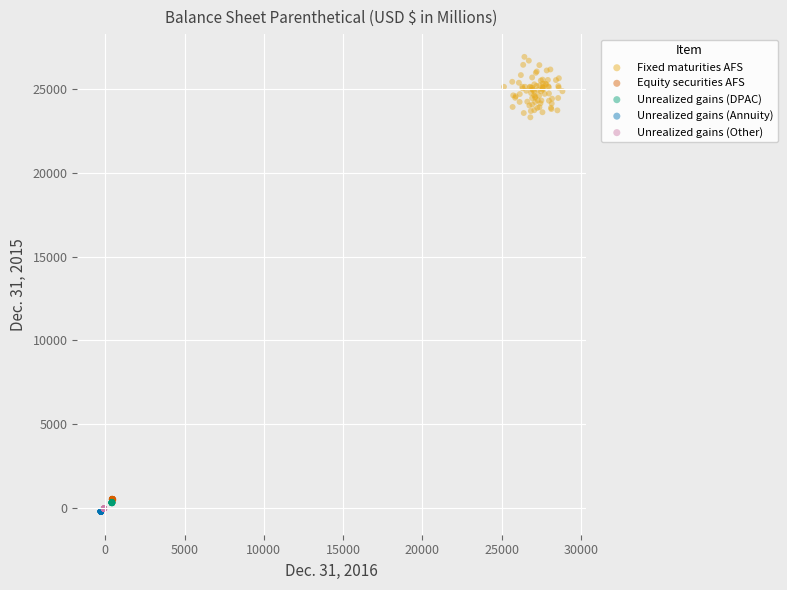

Which series has the widest spread of Y values?

Fixed maturities AFS